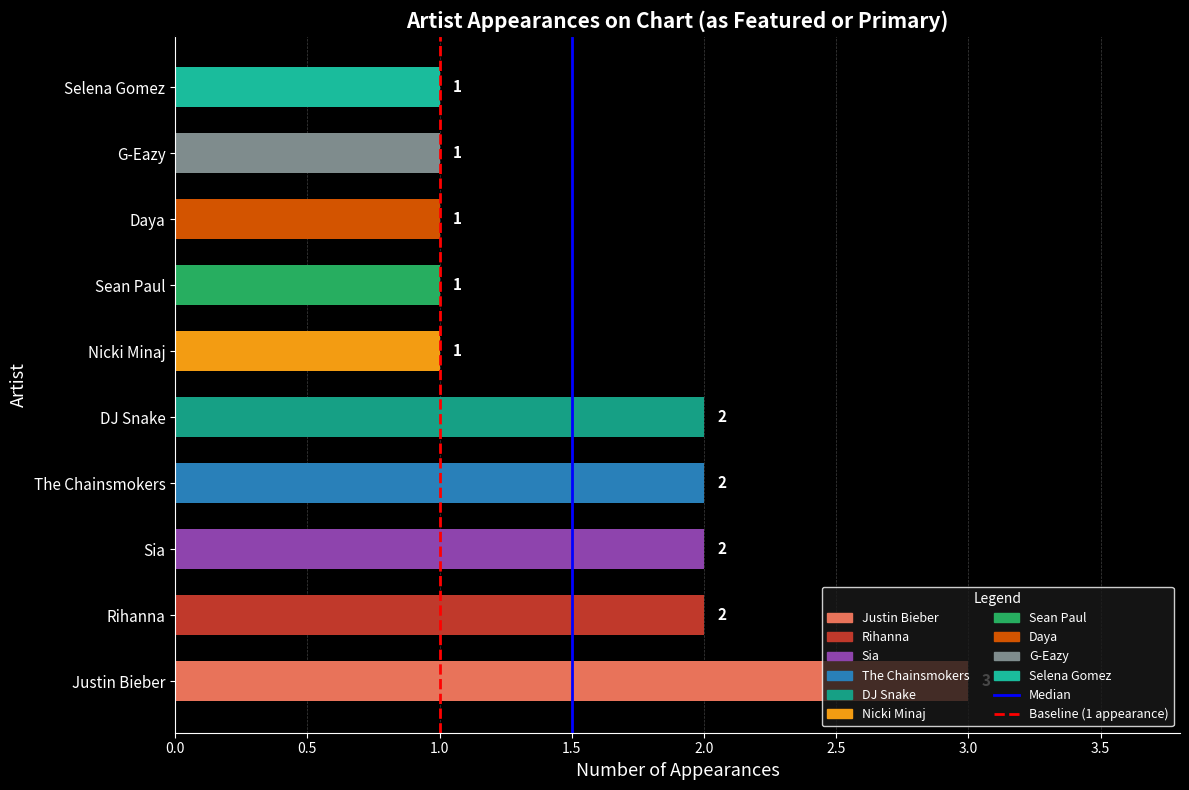

The value at The Chainsmokers is 3. True or false?

False